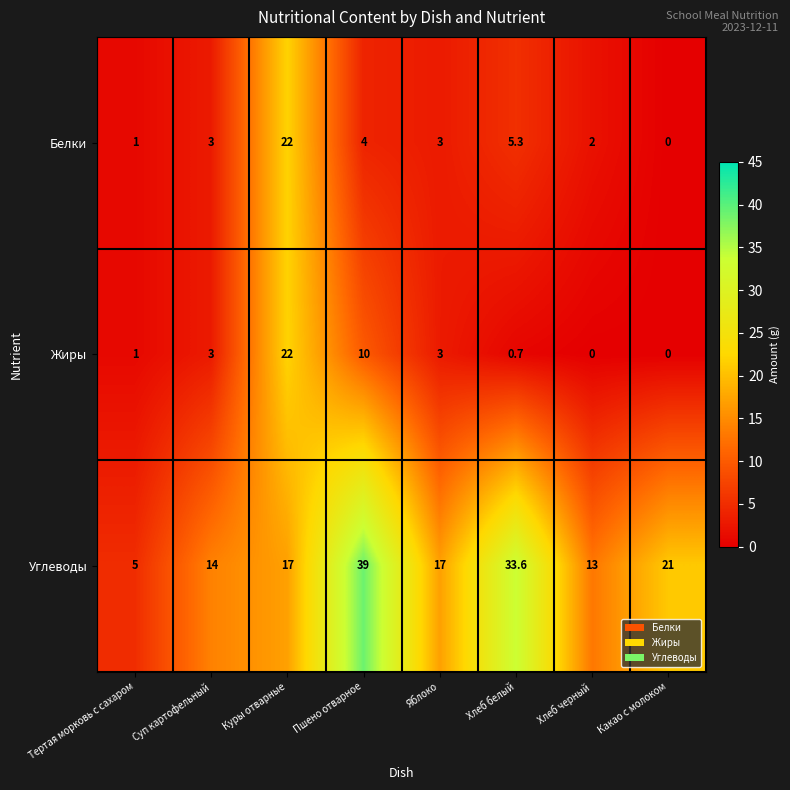

What is the greatest value displayed?

39.0